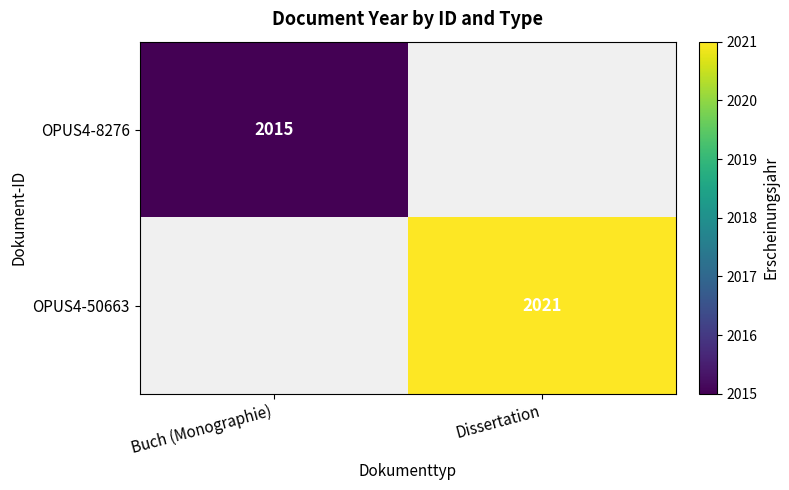

The OPUS4-8276 series shows 2015 at Buch (Monographie). True or false?

True